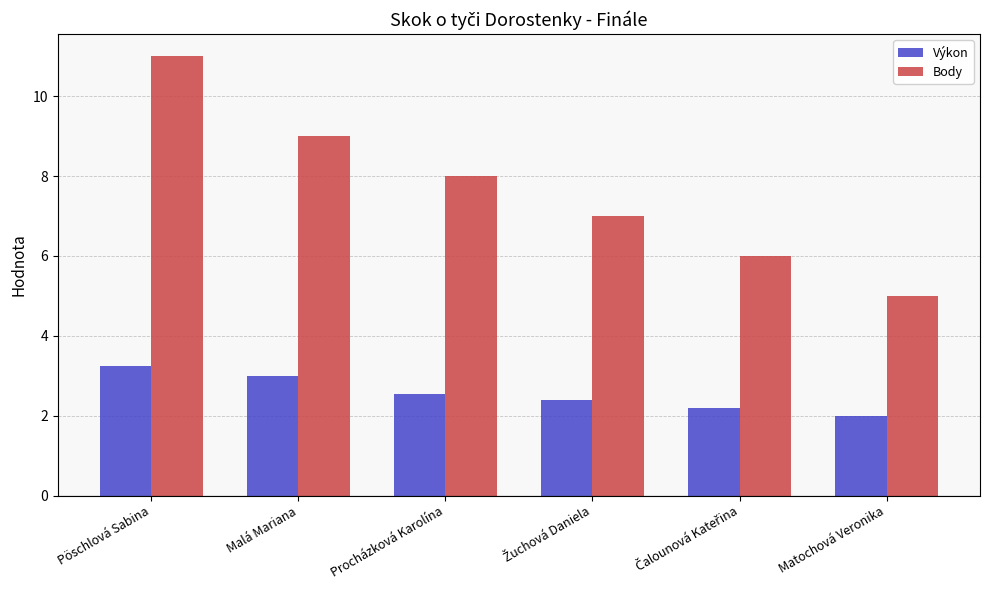

How many data points does each series have?

6